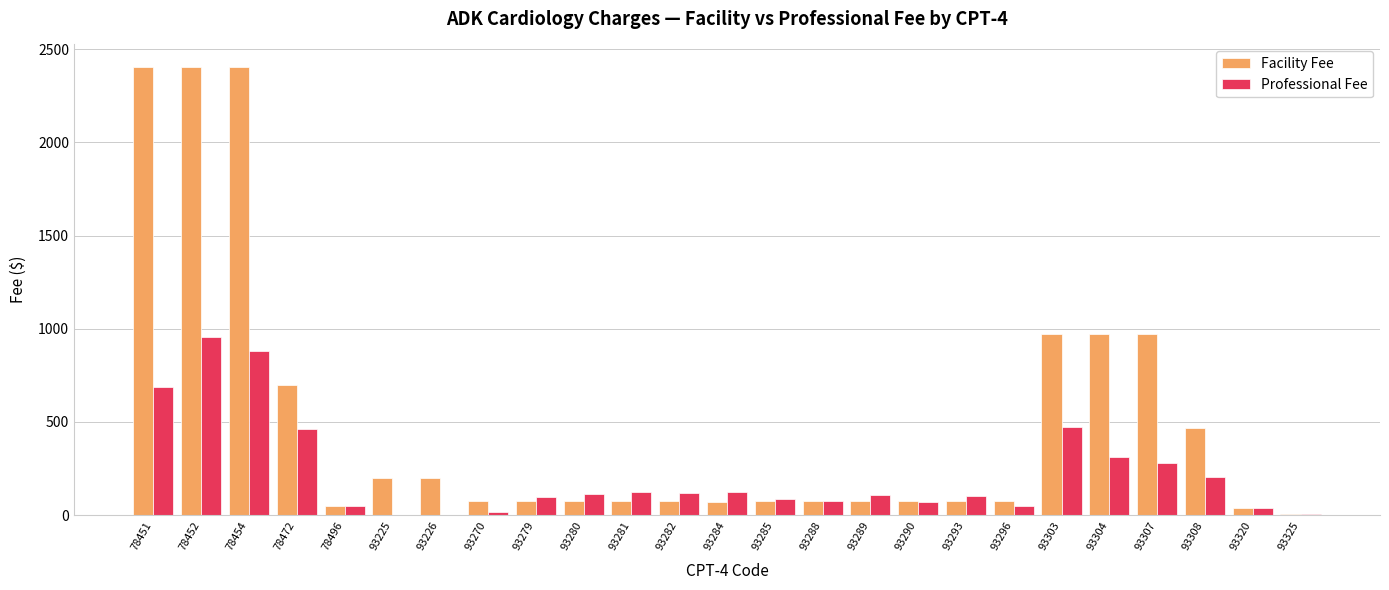

Is the value of Facility Fee at 93307 greater than the value of Professional Fee at 93281?

Yes